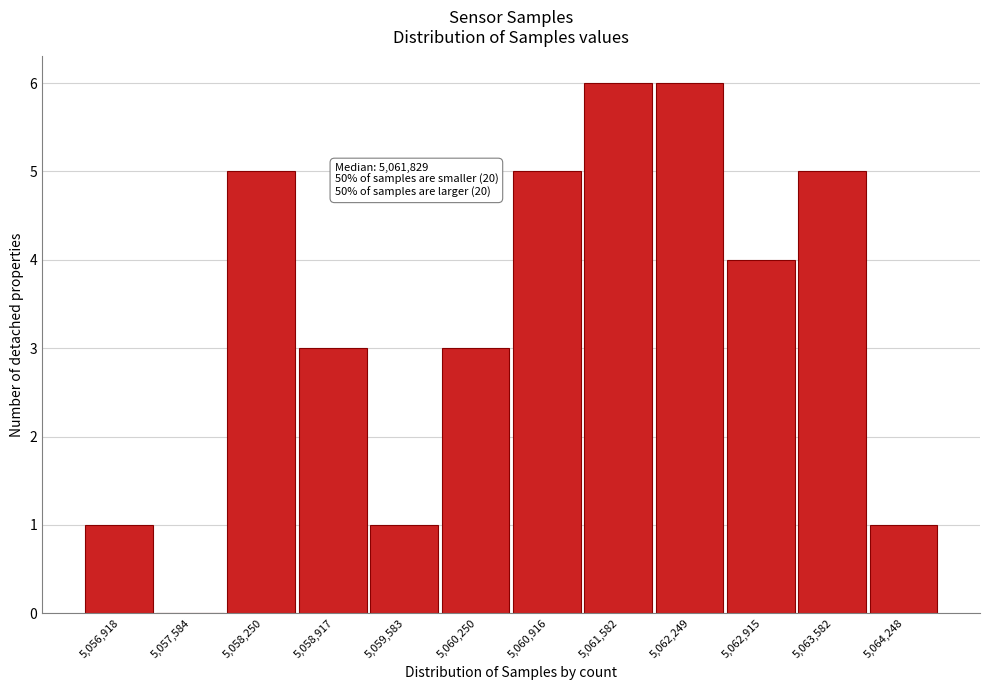

Reading left to right, transcribe all the data shown in this chart.

5,056,918=1	5,057,584=0	5,058,250=5	5,058,917=3	5,059,583=1	5,060,250=3	5,060,916=5	5,061,582=6	5,062,249=6	5,062,915=4	5,063,582=5	5,064,248=1